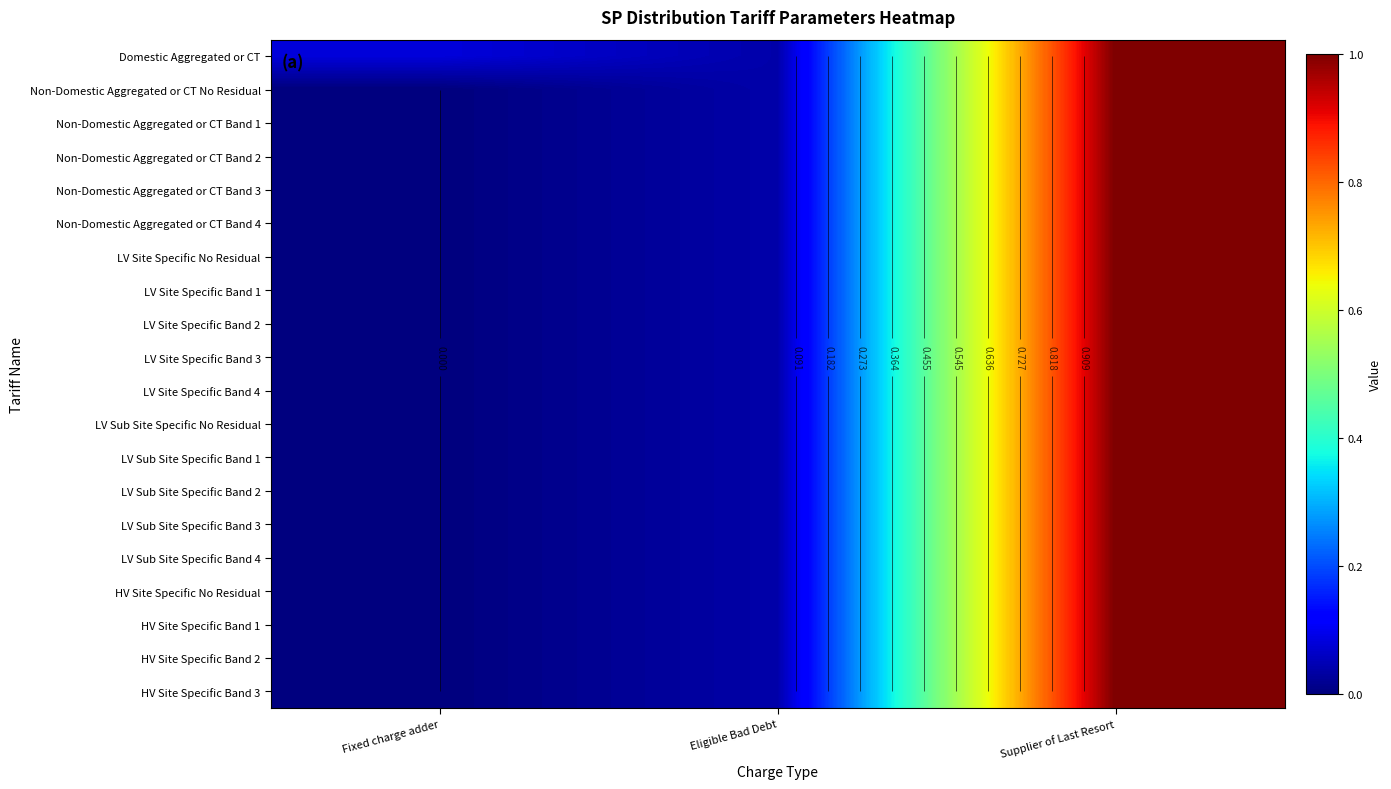

Rank the categories by LV Sub Site Specific No Residual value from highest to lowest.

Supplier of Last Resort, Eligible Bad Debt, Fixed charge adder